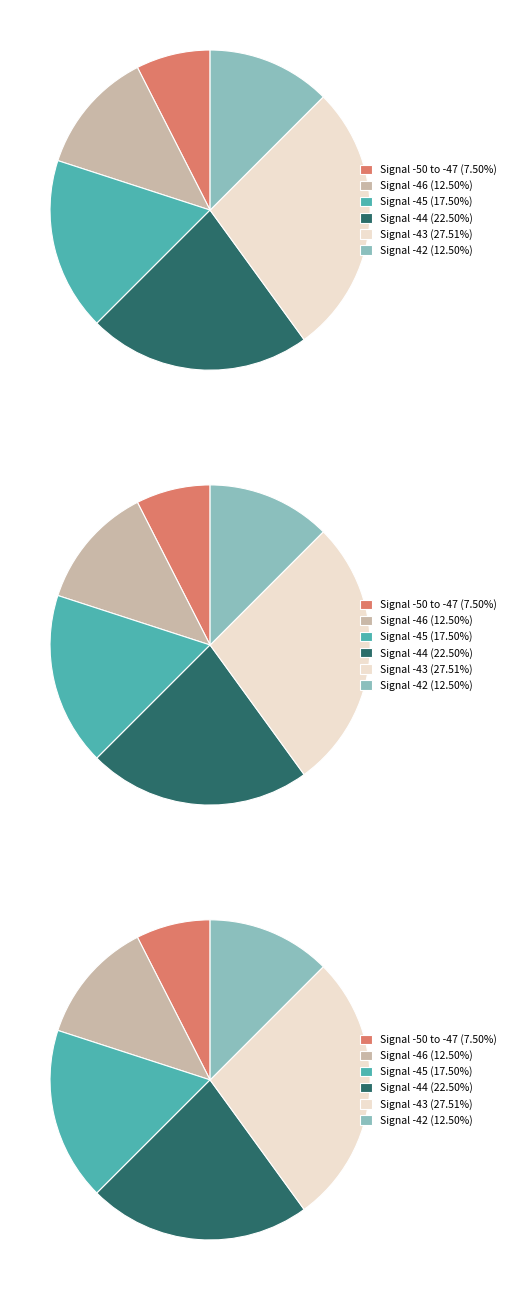

Is the sum of -46 and -42 greater than half?

No